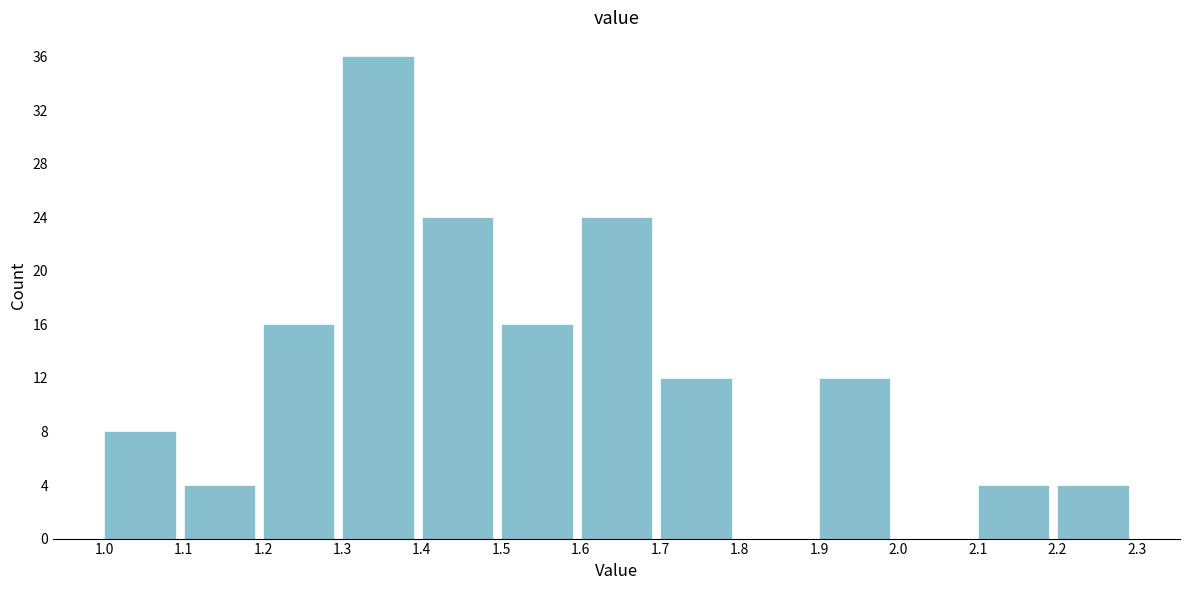

Reading left to right, transcribe this chart: for each bar, give the range it covers on the x-axis and its height. The values are not printed on the chart, so give them approximately, as read against the axis.

1.0 to 1.1: 8
1.1 to 1.2: 4
1.2 to 1.3: 16
1.3 to 1.4: 36
1.4 to 1.5: 24
1.5 to 1.6: 16
1.6 to 1.7: 24
1.7 to 1.8: 12
1.8 to 1.9: 0
1.9 to 2.0: 12
2.0 to 2.1: 0
2.1 to 2.2: 4
2.2 to 2.3: 4